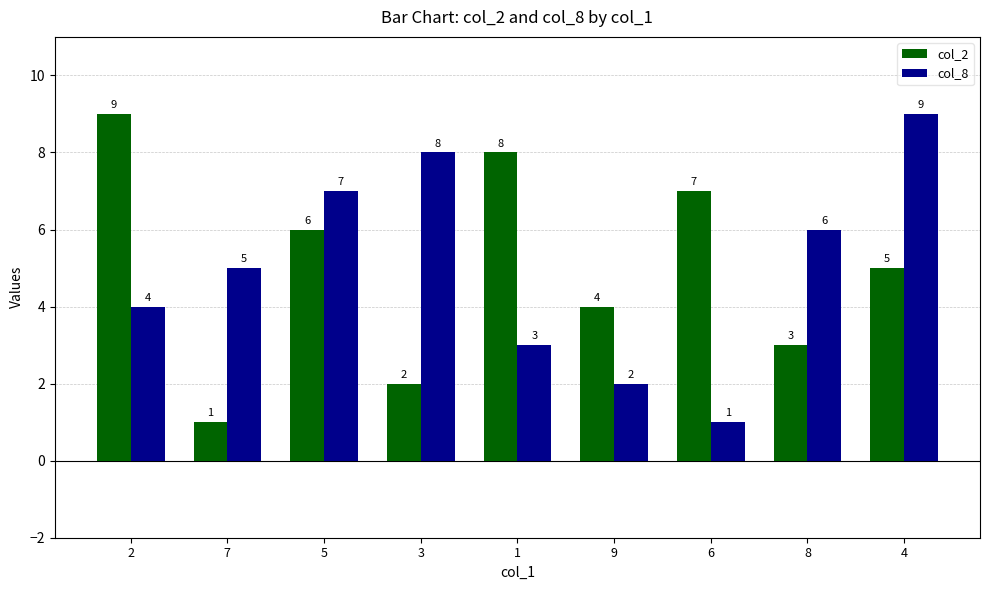

Reading right to left, list all the values displayed in this chart.

col_2: 5	3	7	4	8	2	6	1	9
col_8: 9	6	1	2	3	8	7	5	4